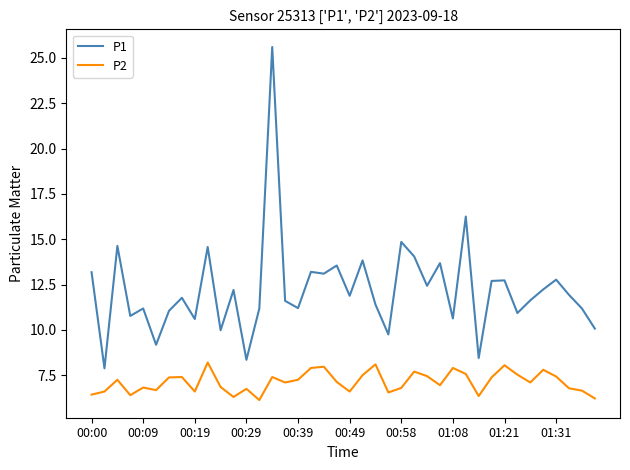

What is the lowest value of the P2 series?

6.1